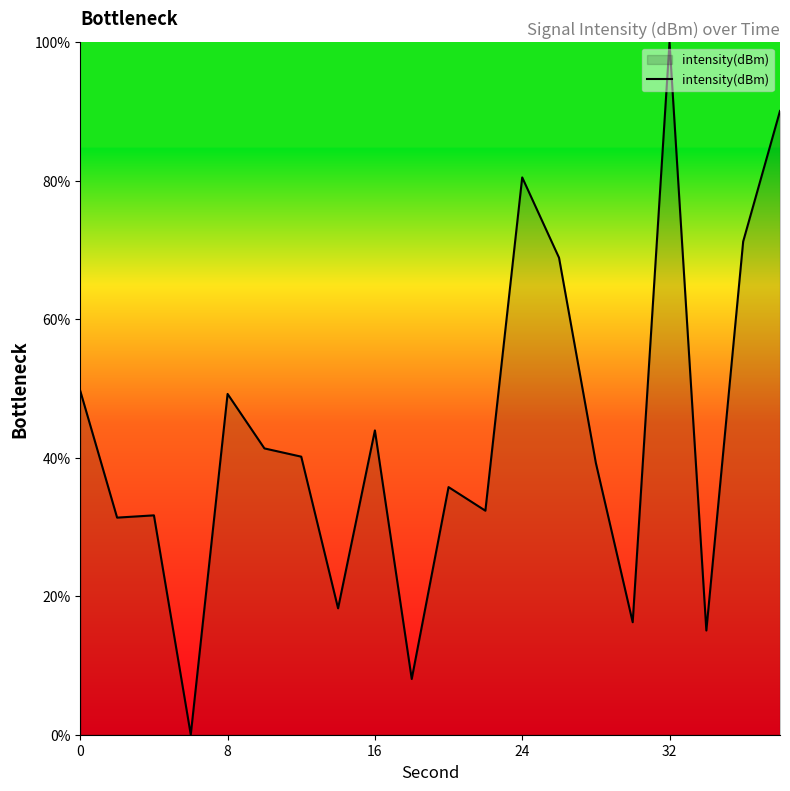

What is the difference between the maximum and minimum values?

100.0